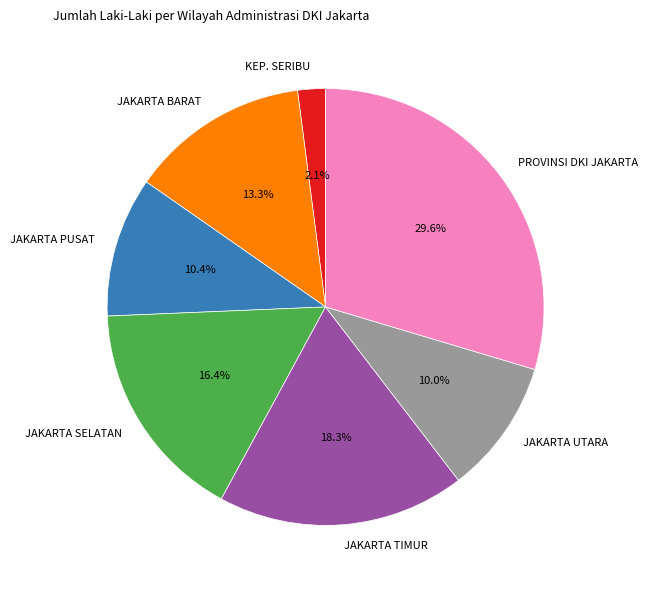

What percentage is NOT represented by JAKARTA TIMUR?

81.7%